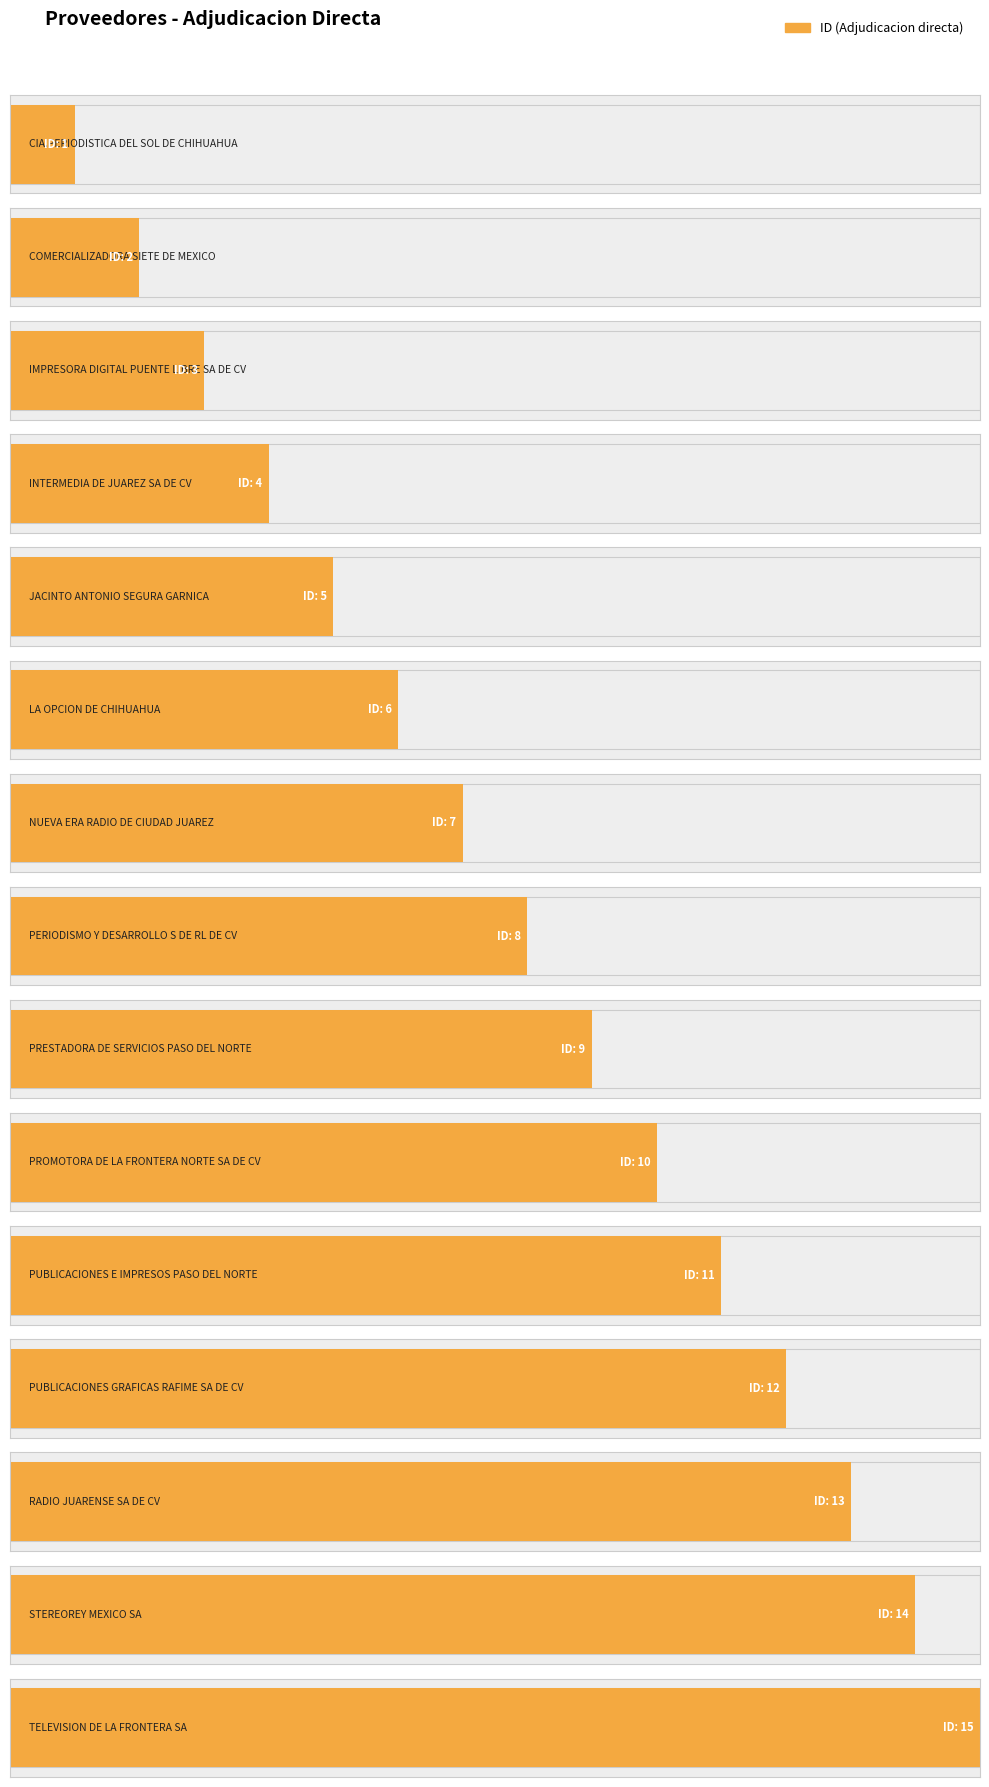

Does the chart contain stacked bars?

No